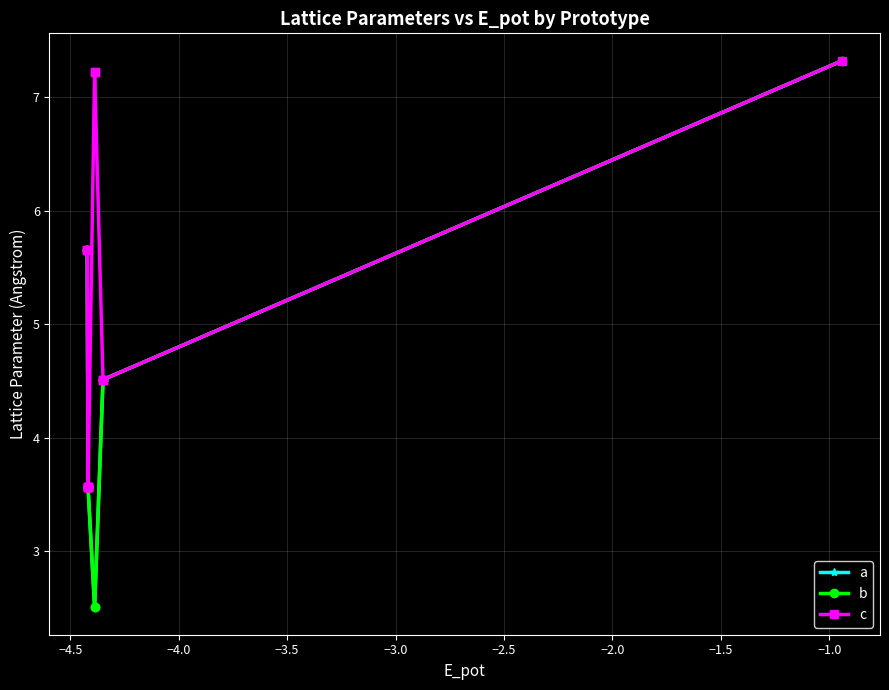

True or false: b and c intersect in this chart.

False